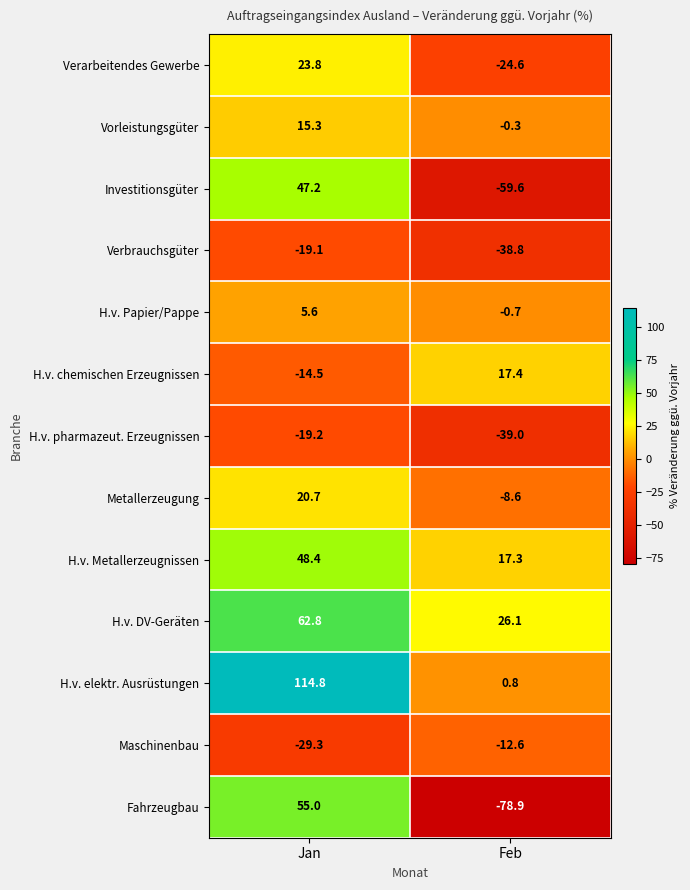

What is the minimum value shown in the chart?

-78.9